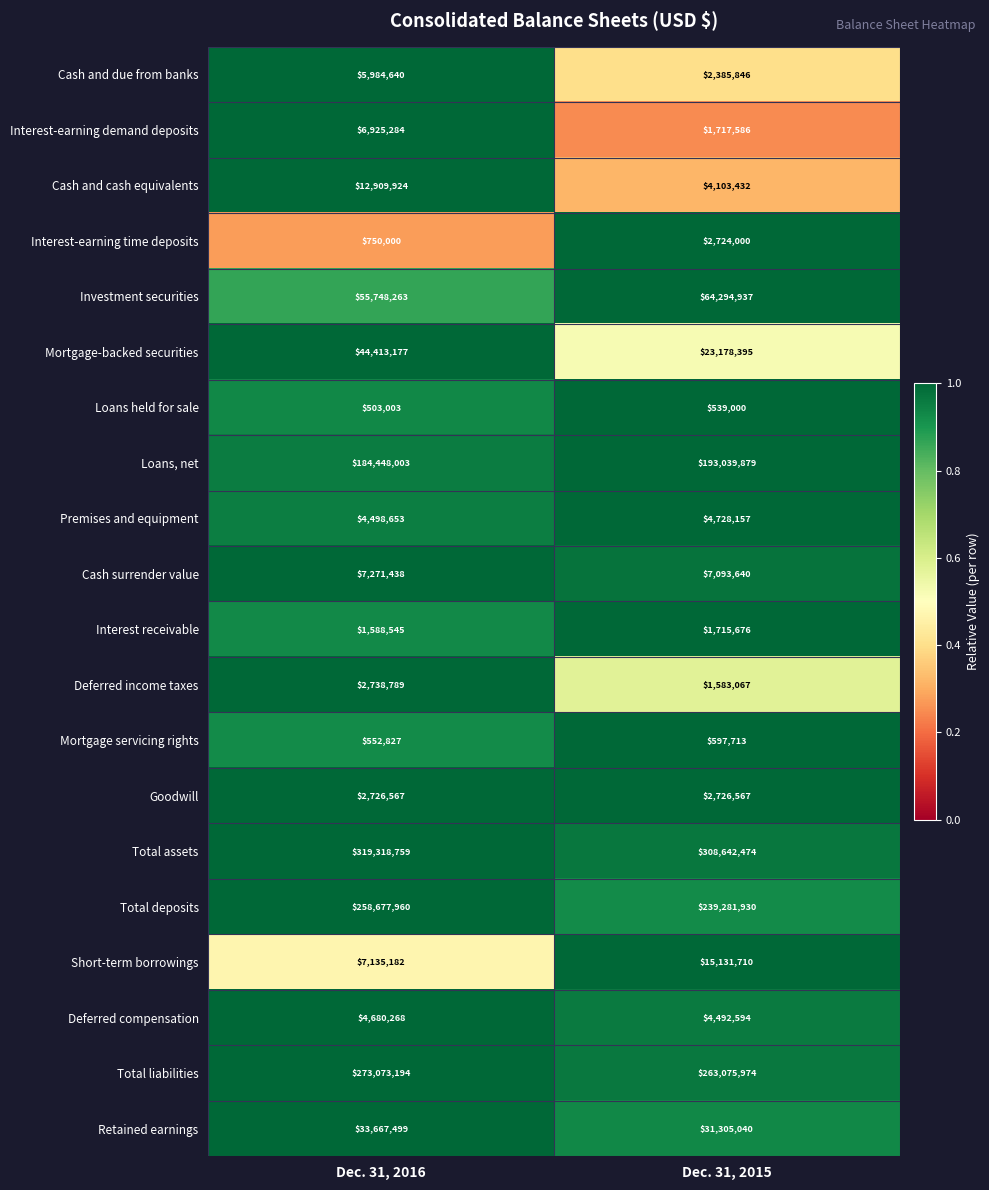

Which series has the largest total across all categories?

Total assets